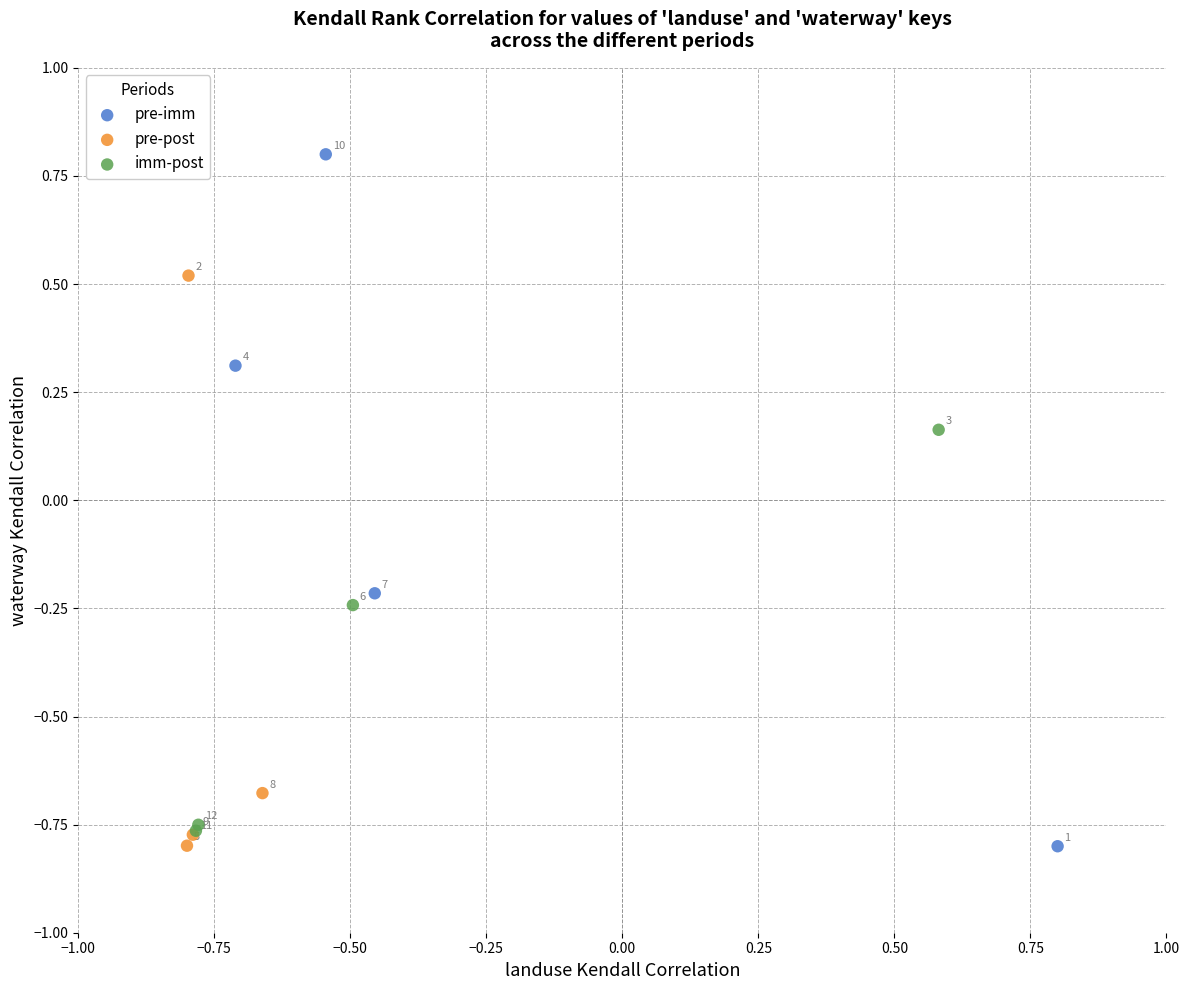

Which series reaches the minimum Y coordinate?

pre-imm